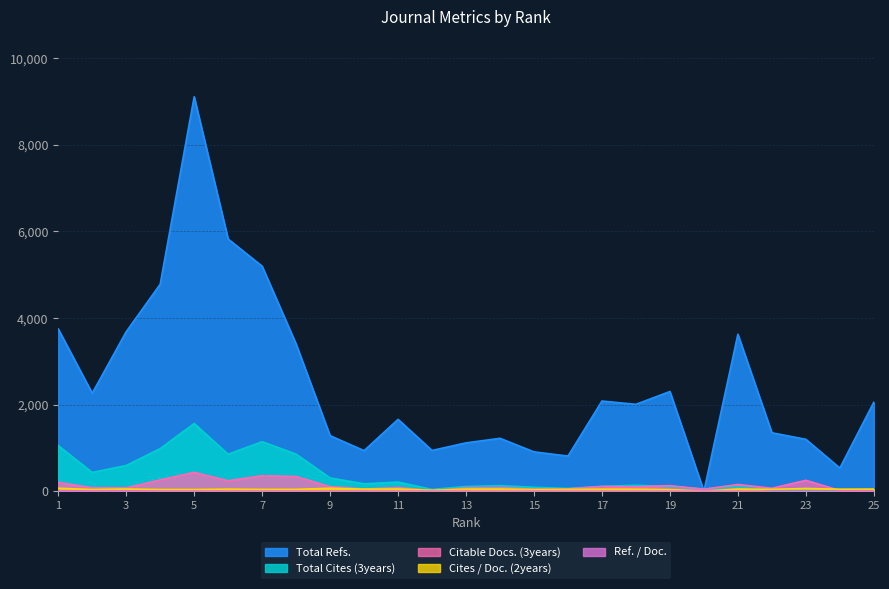

At 5, list the series in order from smallest to largest.

Ref. / Doc., Cites / Doc. (2years), Citable Docs. (3years), Total Cites (3years), Total Refs.